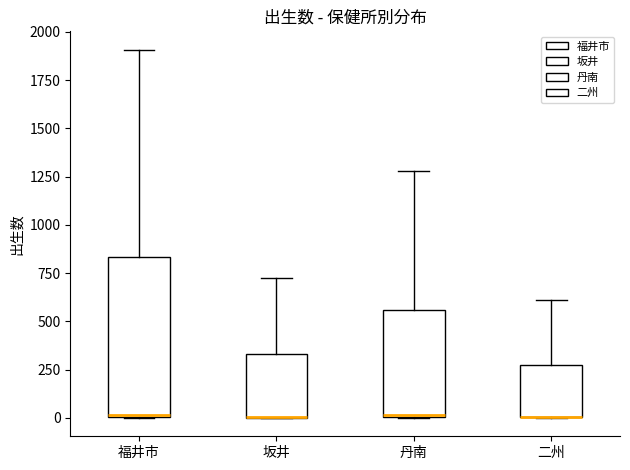

Where does the upper whisker of the box for 坂井 end on the y-axis? The values are not printed on the chart, so give them approximately, as read against the axis.

750